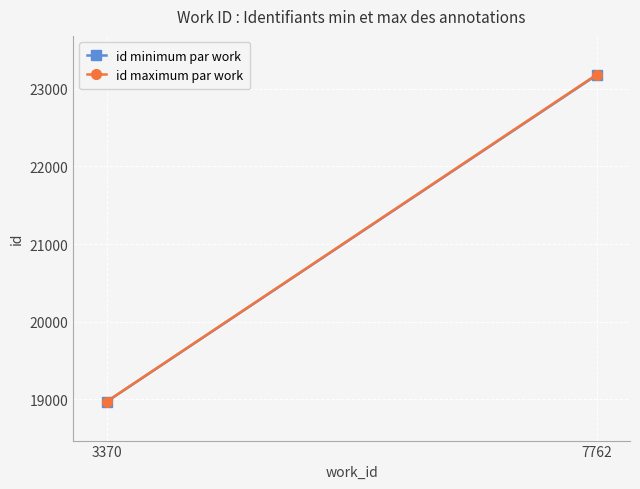

How many lines are shown in the chart?

2